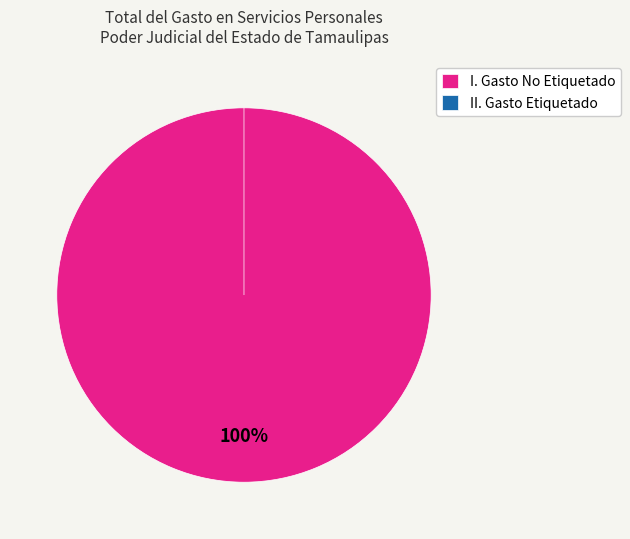

To the nearest percent, what is the average slice percentage?

50%